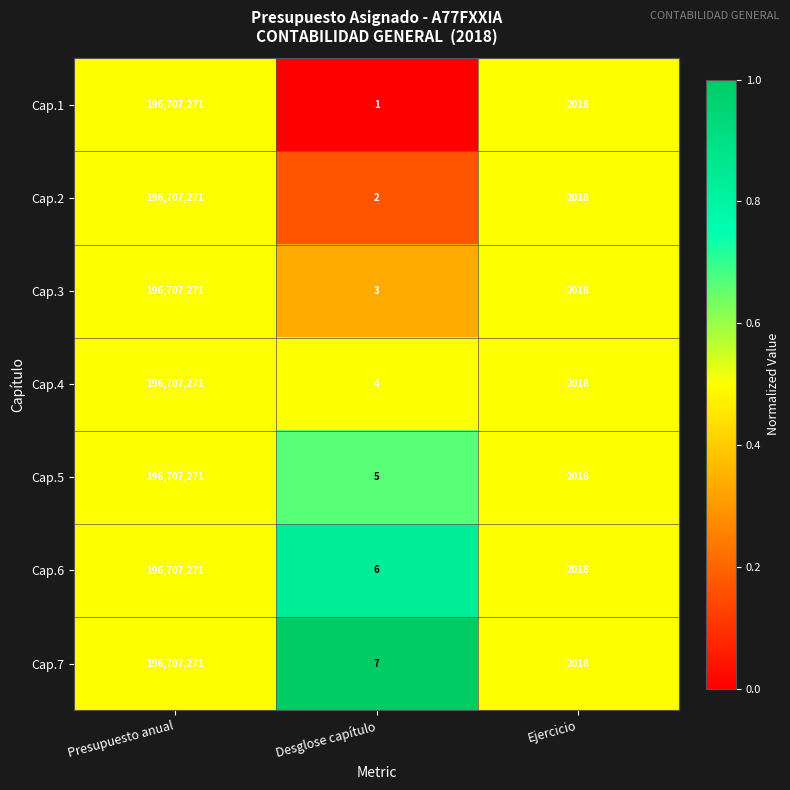

Reading right to left, list all the values displayed in this chart.

Cap.1: 2018	1	196707271
Cap.2: 2018	2	196707271
Cap.3: 2018	3	196707271
Cap.4: 2018	4	196707271
Cap.5: 2018	5	196707271
Cap.6: 2018	6	196707271
Cap.7: 2018	7	196707271